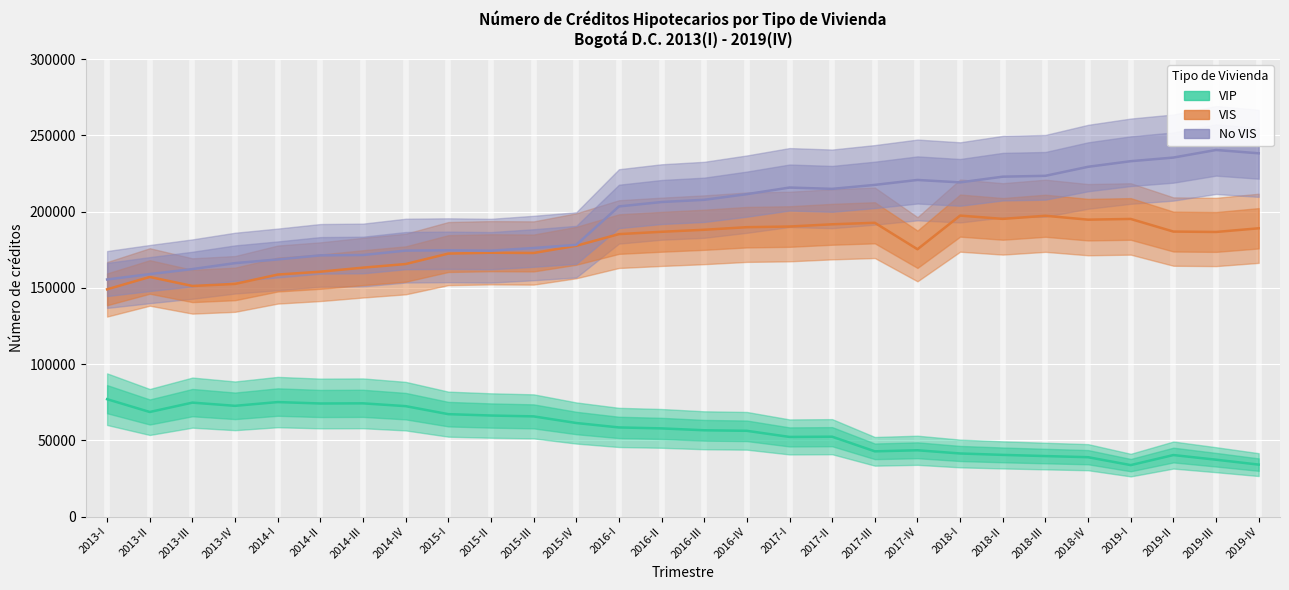

List the labels in order of VIS value, smallest first.

2013-I, 2013-III, 2013-IV, 2013-II, 2014-I, 2014-II, 2014-III, 2014-IV, 2015-I, 2015-III, 2015-II, 2017-IV, 2015-IV, 2016-I, 2019-III, 2016-II, 2019-II, 2016-III, 2019-IV, 2016-IV, 2017-I, 2017-II, 2017-III, 2018-IV, 2019-I, 2018-II, 2018-III, 2018-I